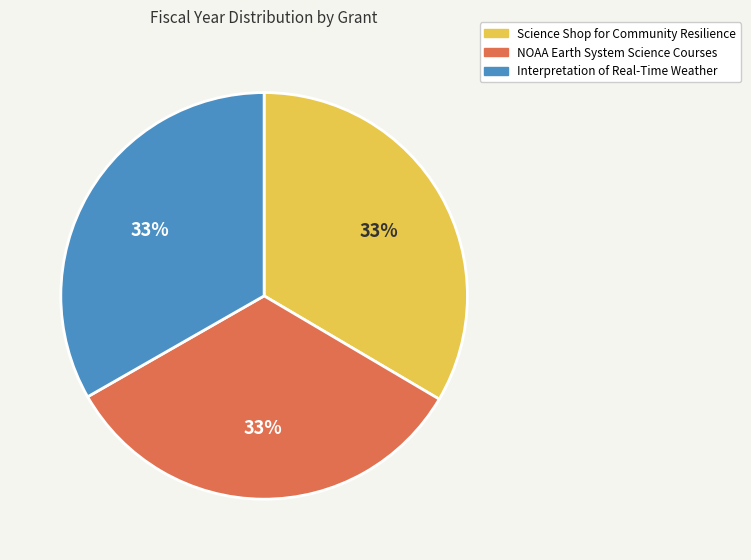

Approximately how many times larger is the value at NOAA Earth System Science Courses compared to Science Shop for Community Resilience?

1.0